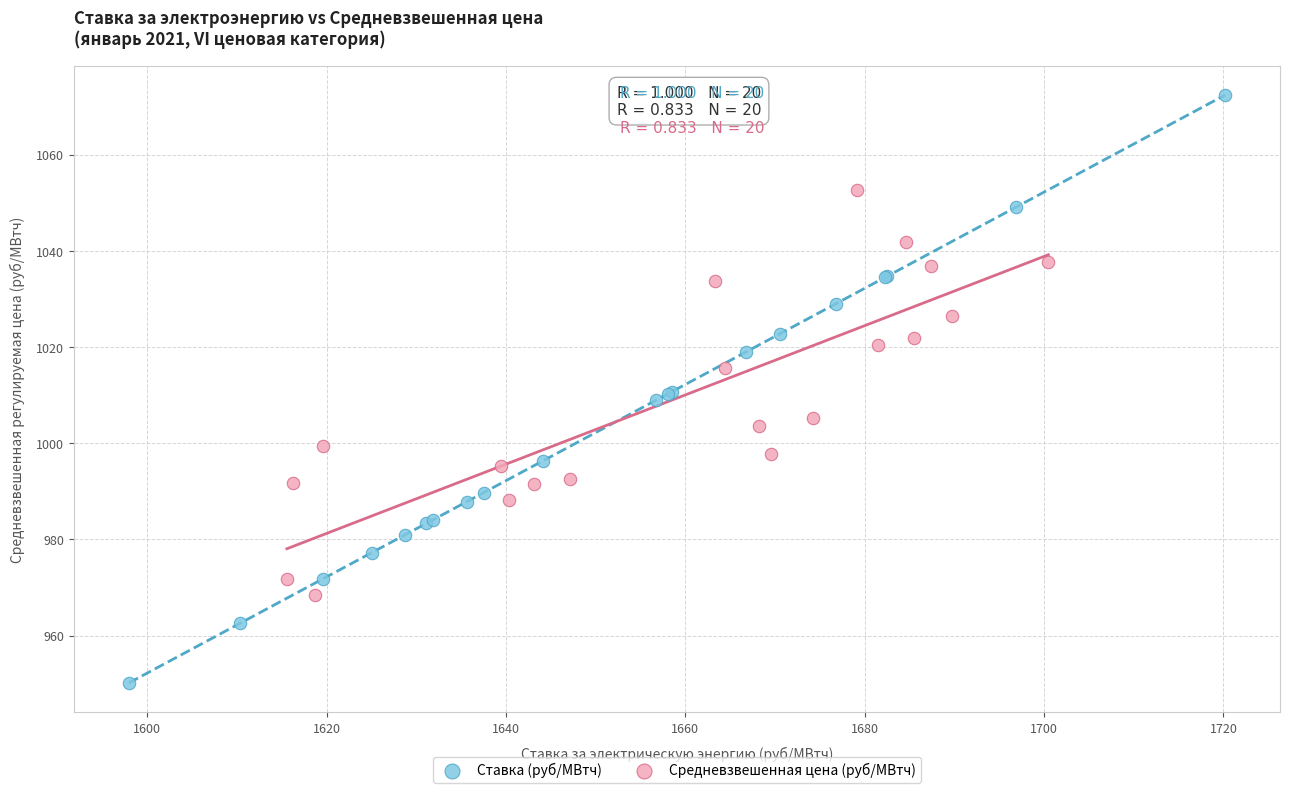

Which series reaches the minimum Y coordinate?

Ставка (руб/МВтч)